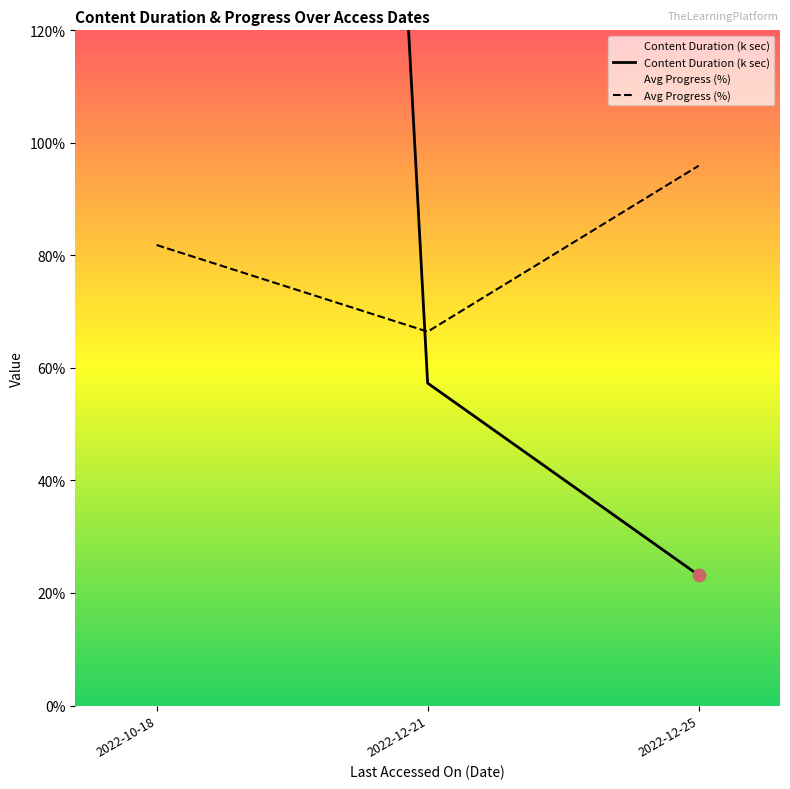

At how many categories does at least one series exceed 37?

3